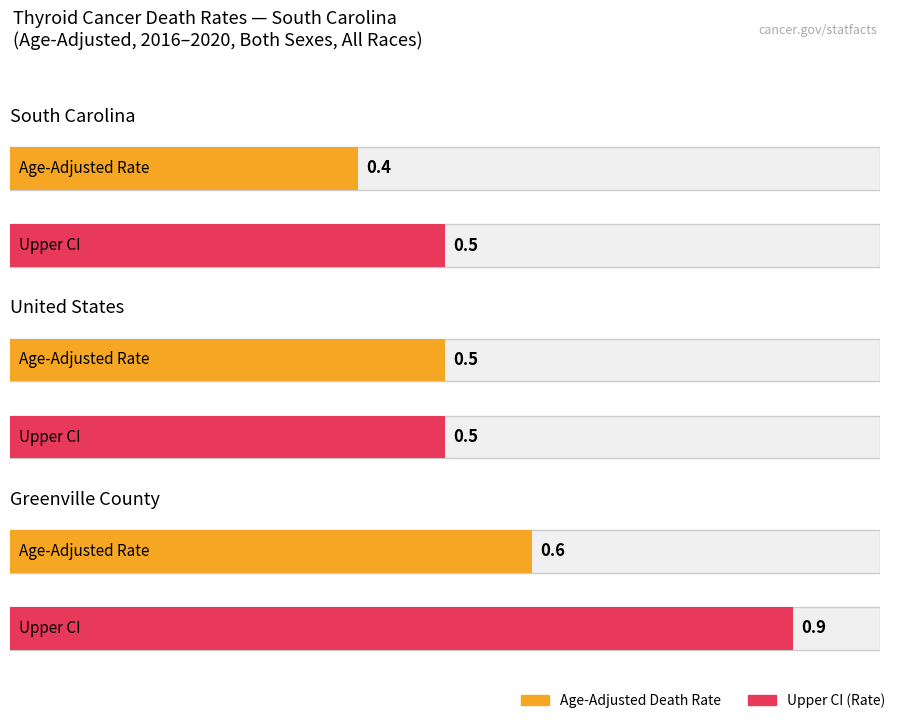

Read the Age-Adjusted Death Rate value at Greenville County.

0.6